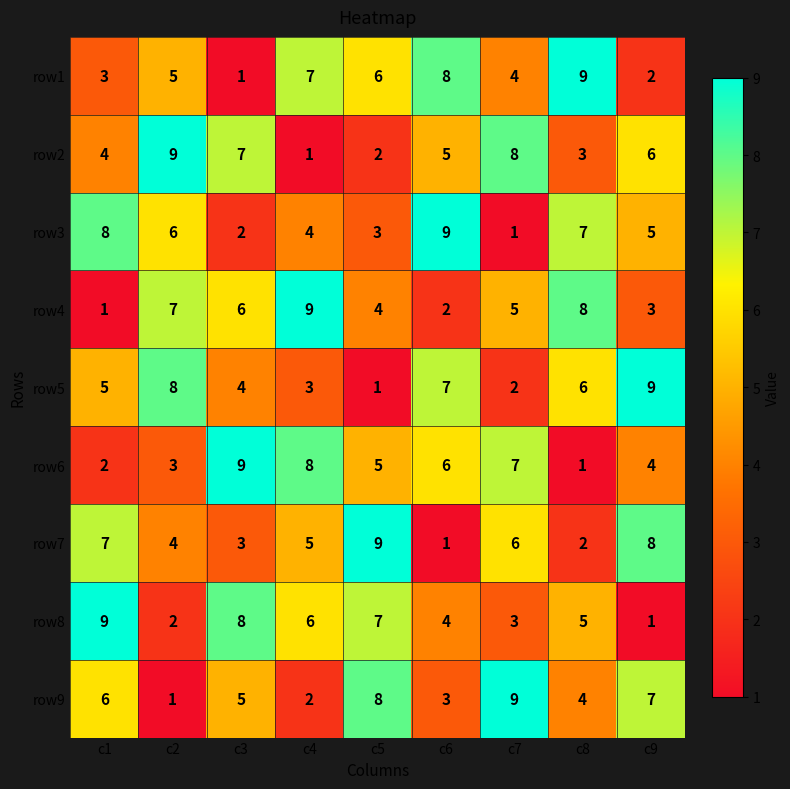

What is the maximum value shown in the chart?

9